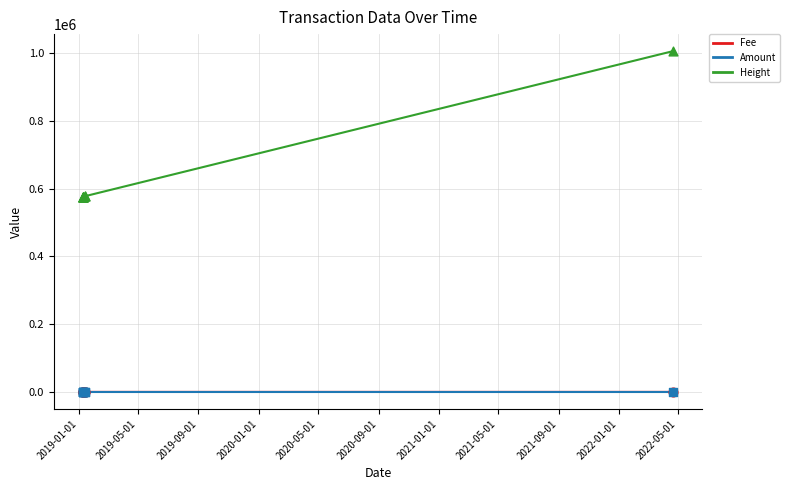

Which series contains the highest Y value?

Height